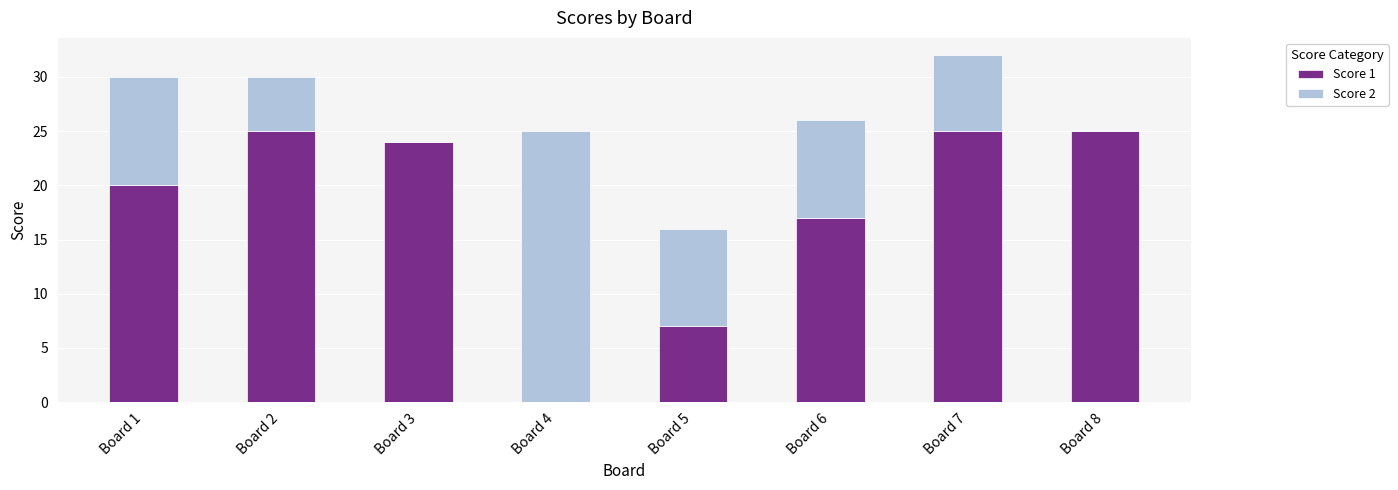

What is the sum of all Score 1 values?

143